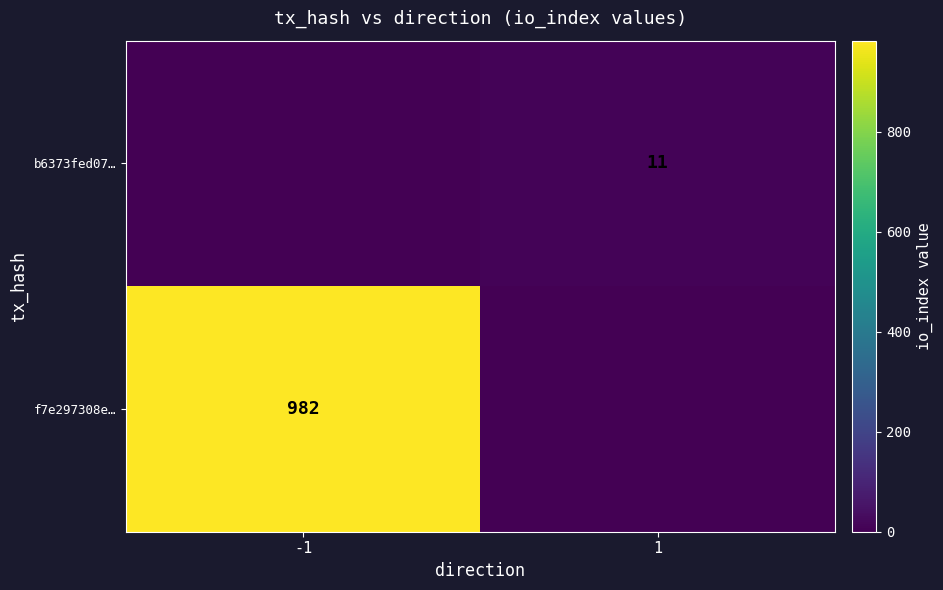

The b6373fed07… series shows 17 at 1. True or false?

False